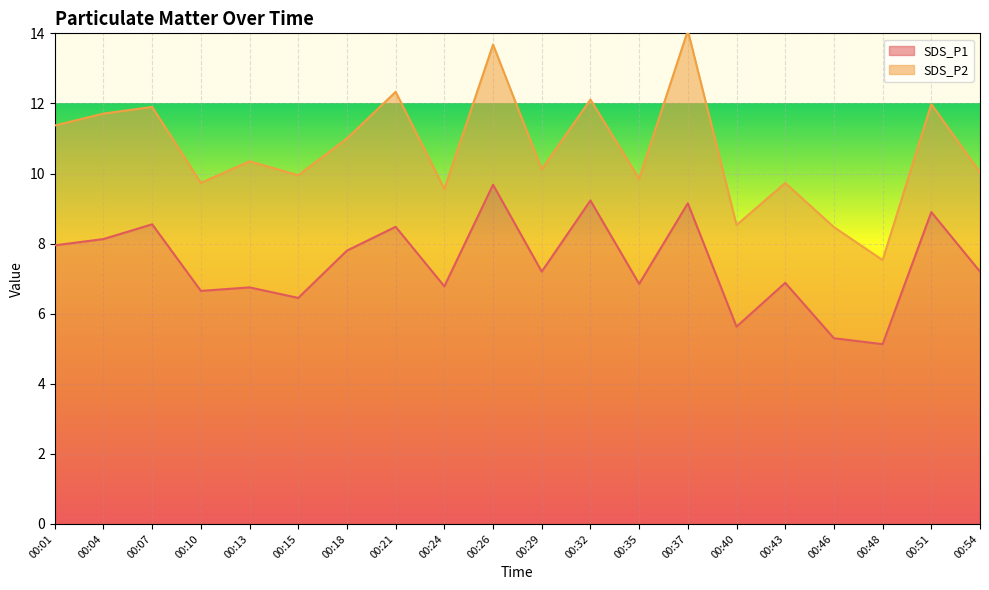

Count the number of categories in the chart.

20